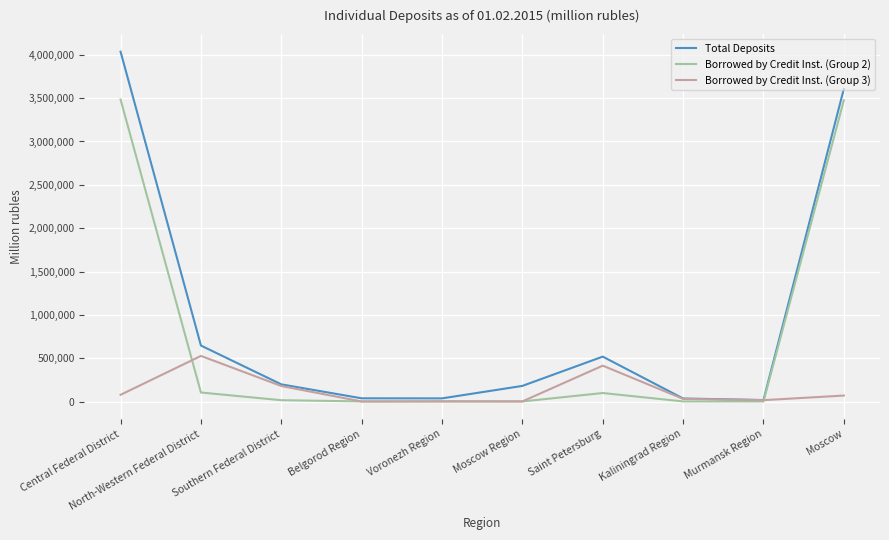

Which category has the highest value in the Borrowed by Credit Inst. (Group 3) series?

North-Western Federal District